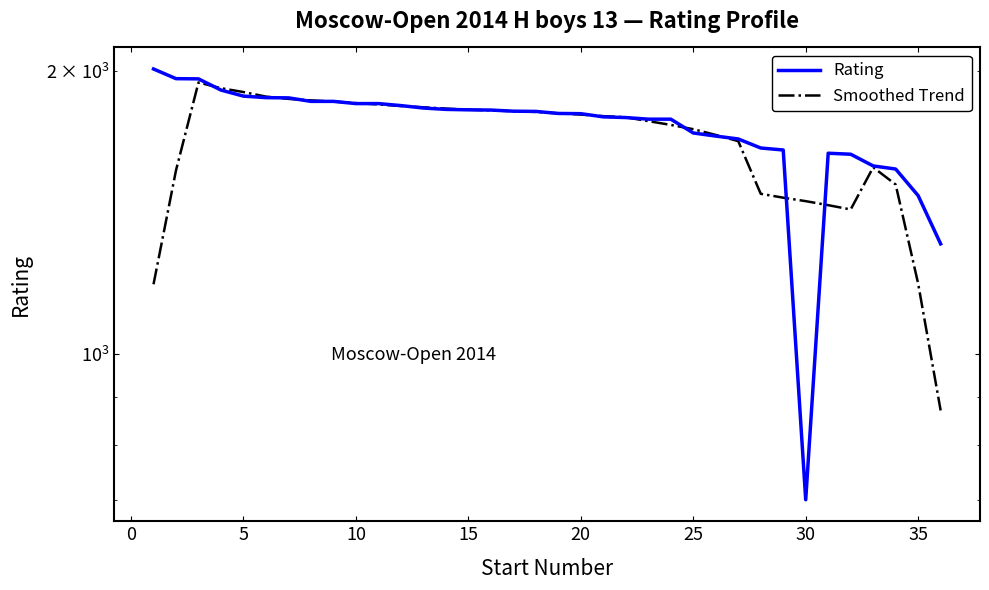

Which series ends up on top after the final intersection of Smoothed Trend and Rating?

Rating